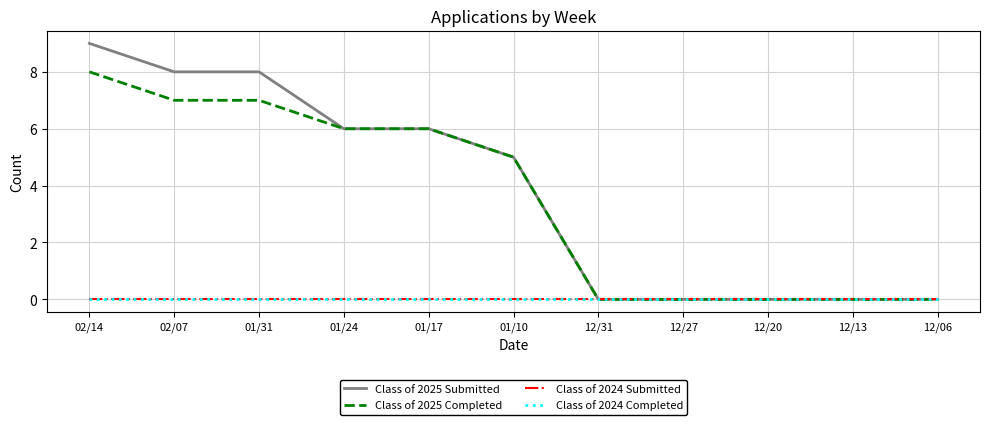

Does the chart display data point markers on the line(s)?

No